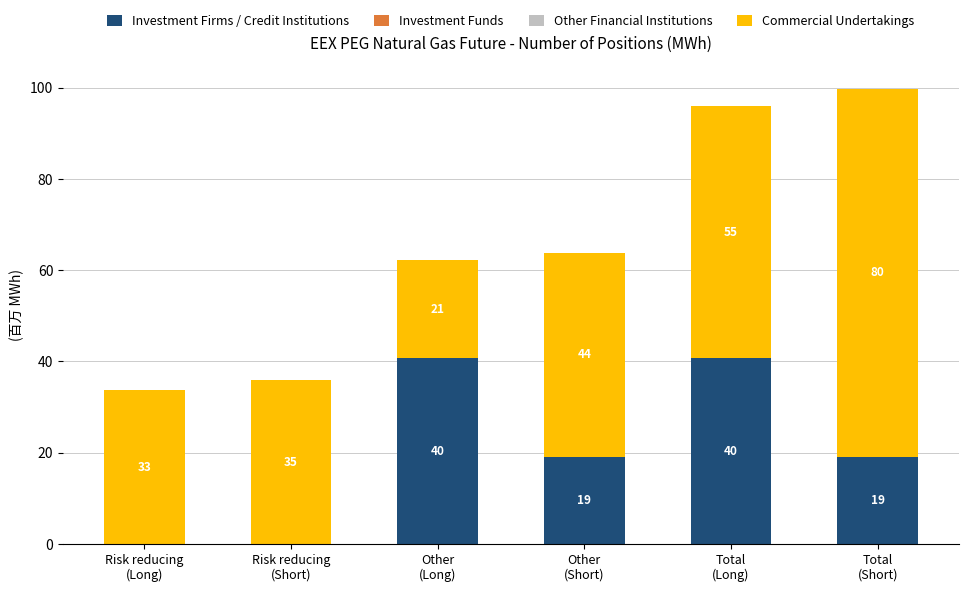

Are the bars horizontal?

No